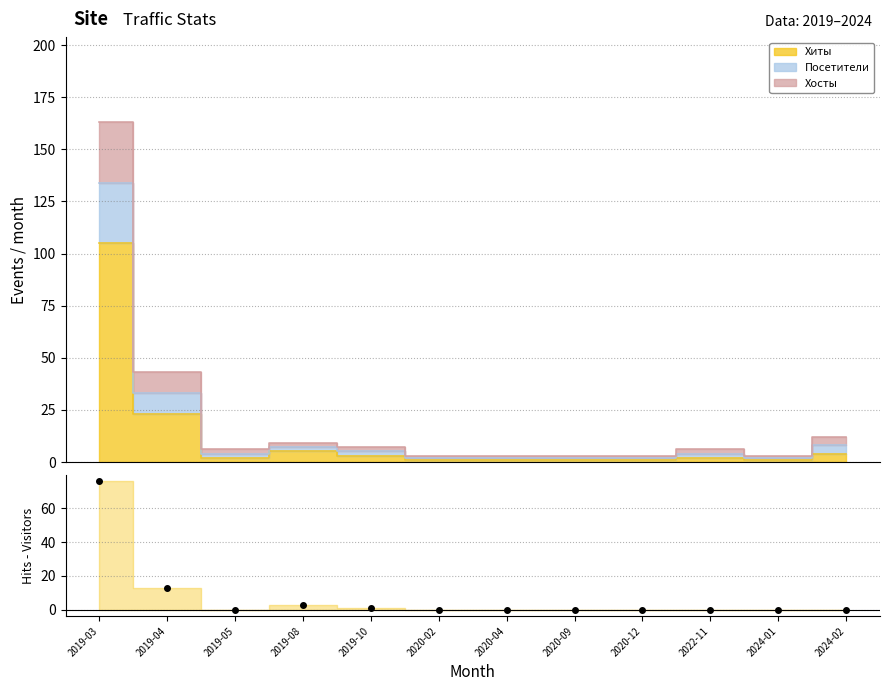

How many lines are shown in the chart?

1